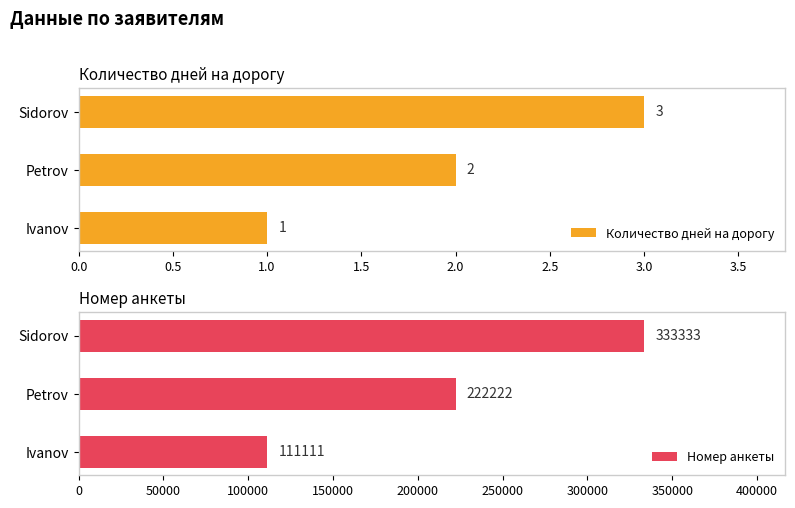

What is the sum of all Количество дней на дорогу values?

6